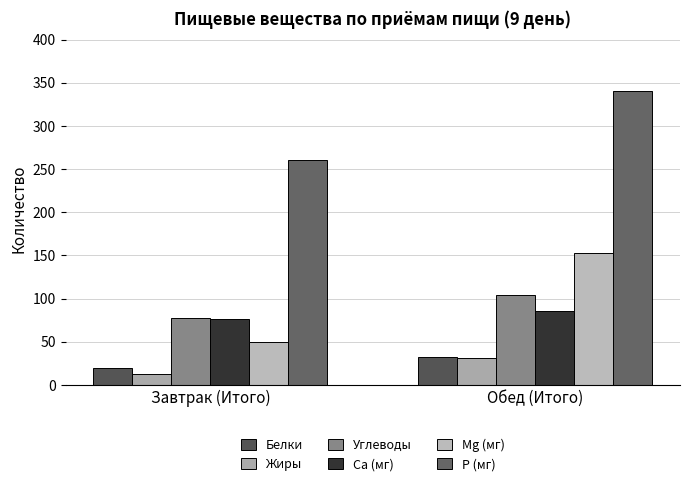

What is the label of the 2nd bar from the right?

Завтрак (Итого)